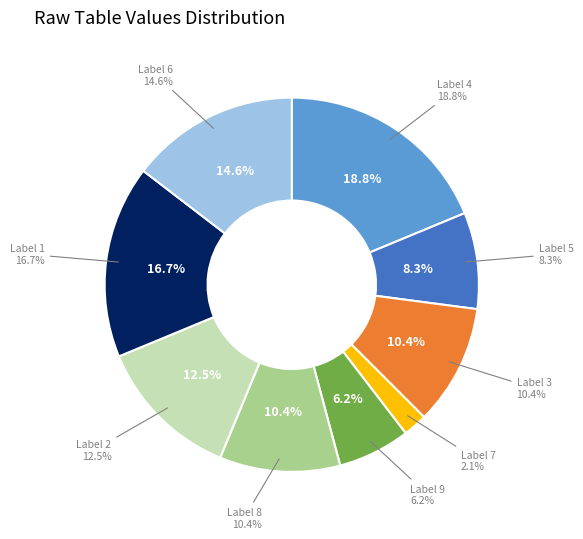

To the nearest percent, what is the difference between the largest and smallest slice percentages?

17%